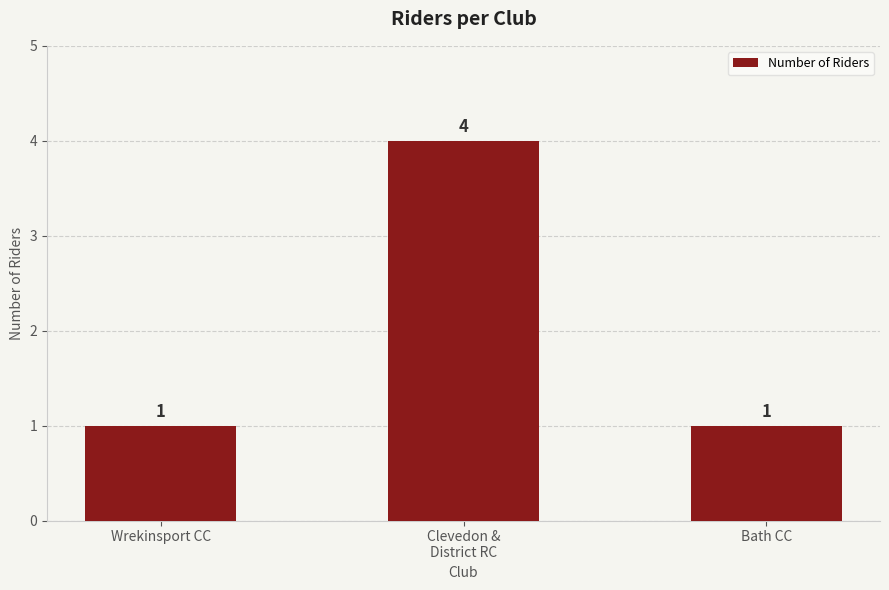

What is the change in value from Wrekinsport CC to Clevedon &
District RC?

+3